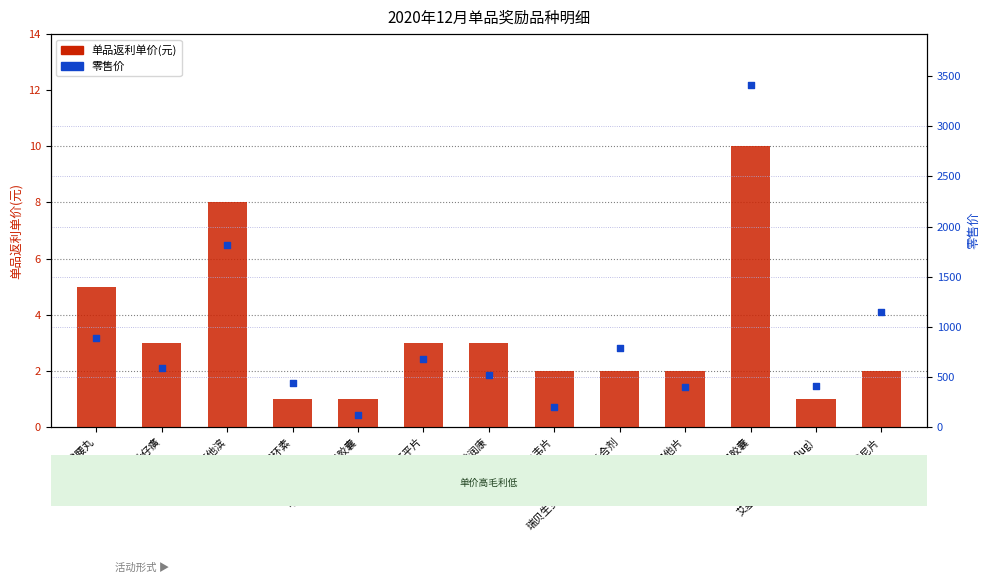

Which series contains the lowest Y value?

单品返利单价(元)